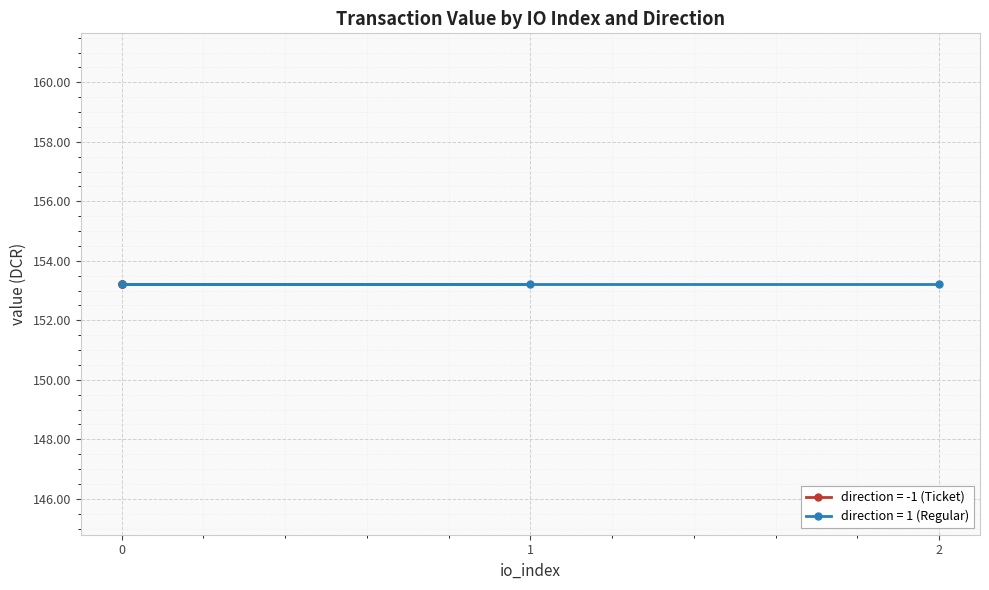

True or false: io_index and value cross at least once.

False